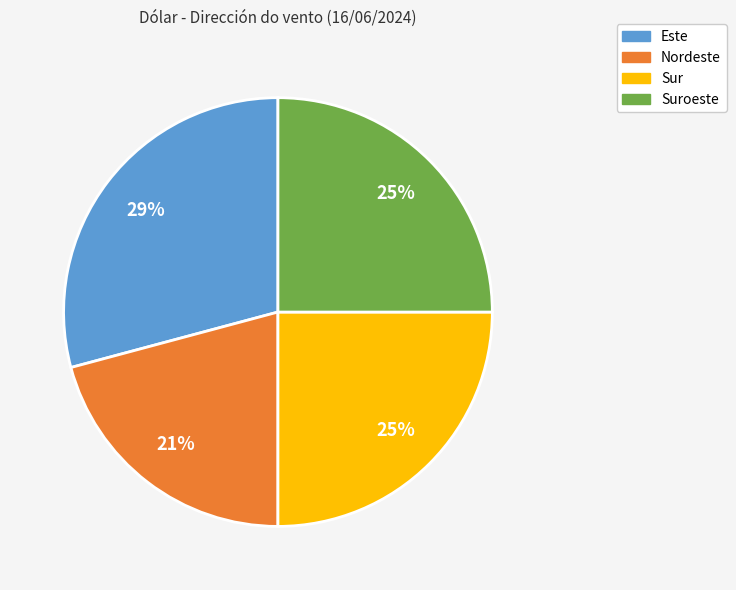

Count the number of slices in the pie.

4